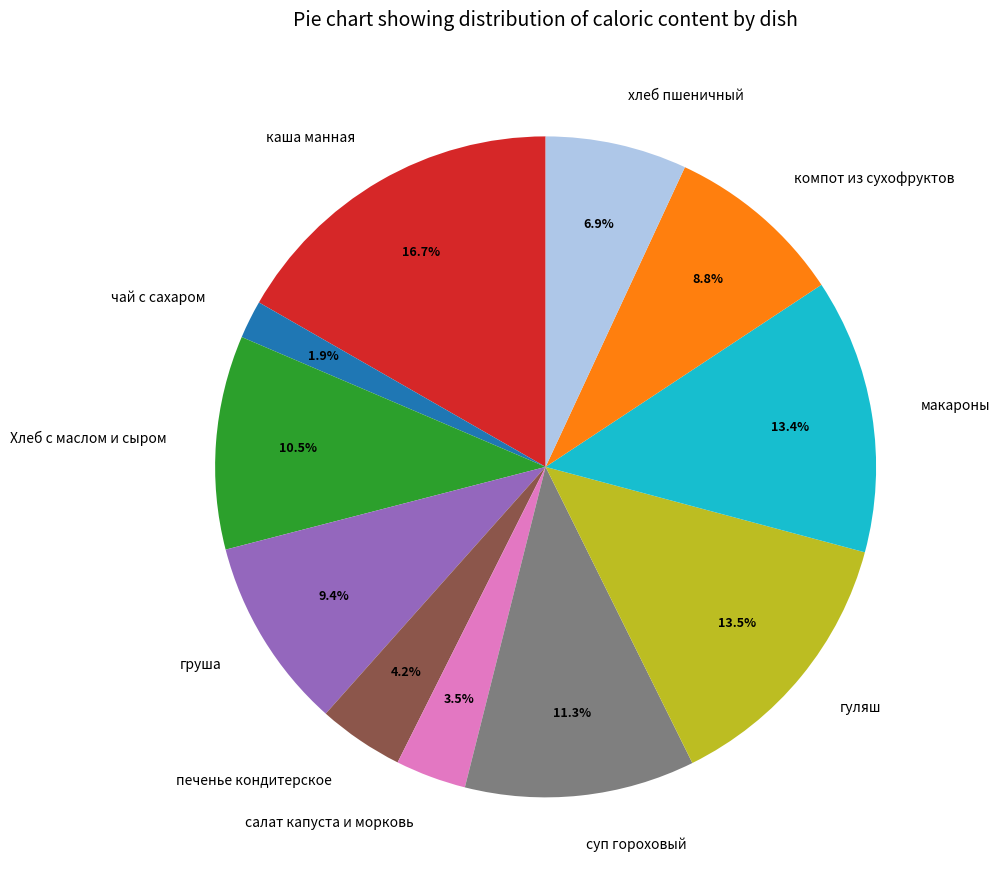

Is there a majority slice in this chart?

No